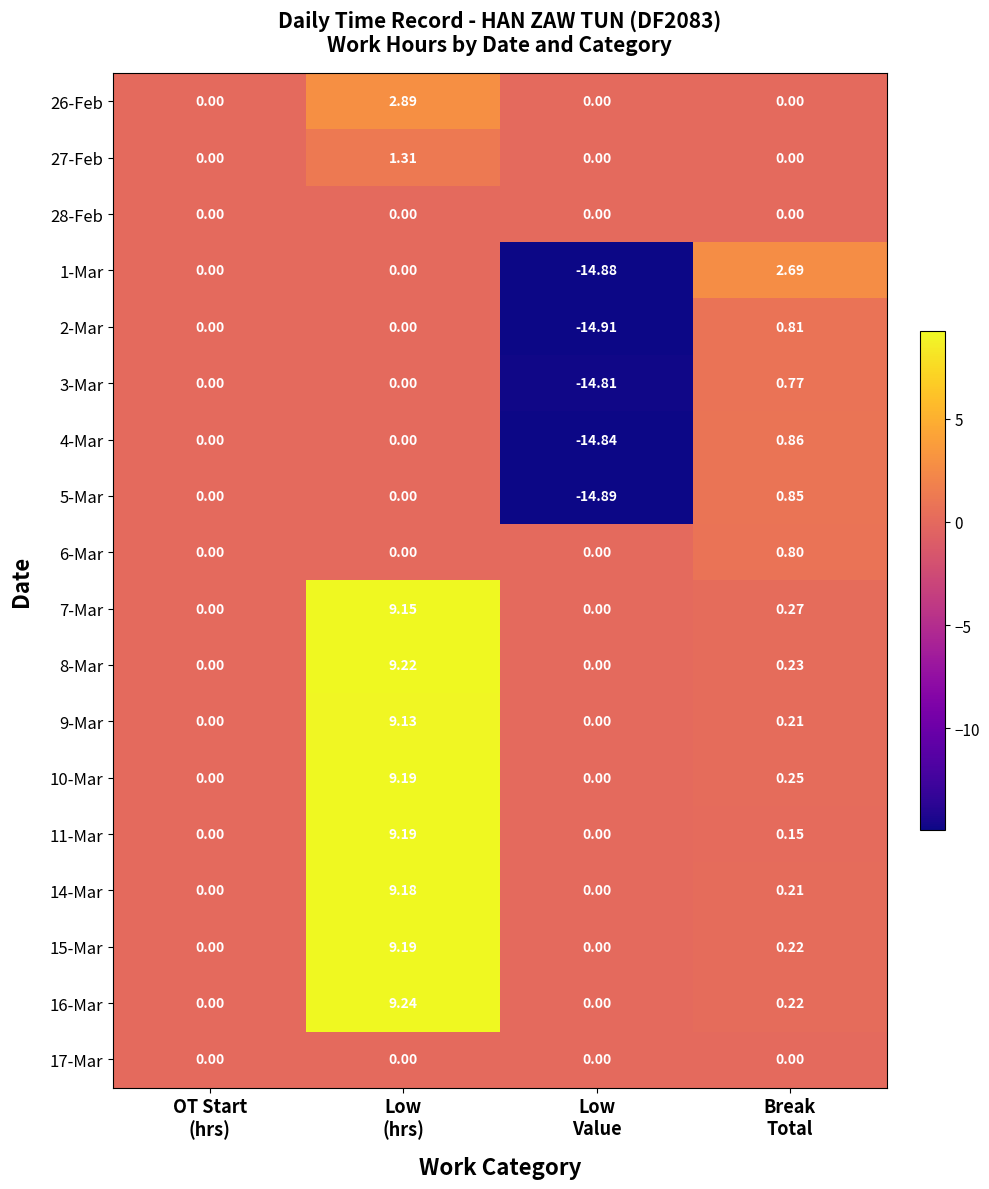

Which series has the widest spread of values?

1-Mar